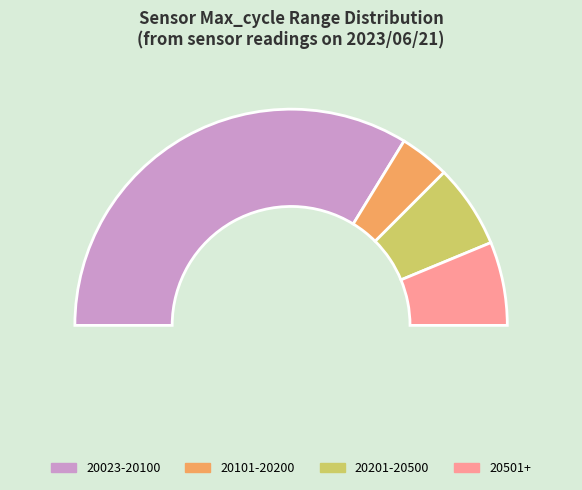

True or false: 37 accounts for 15% of the total.

False